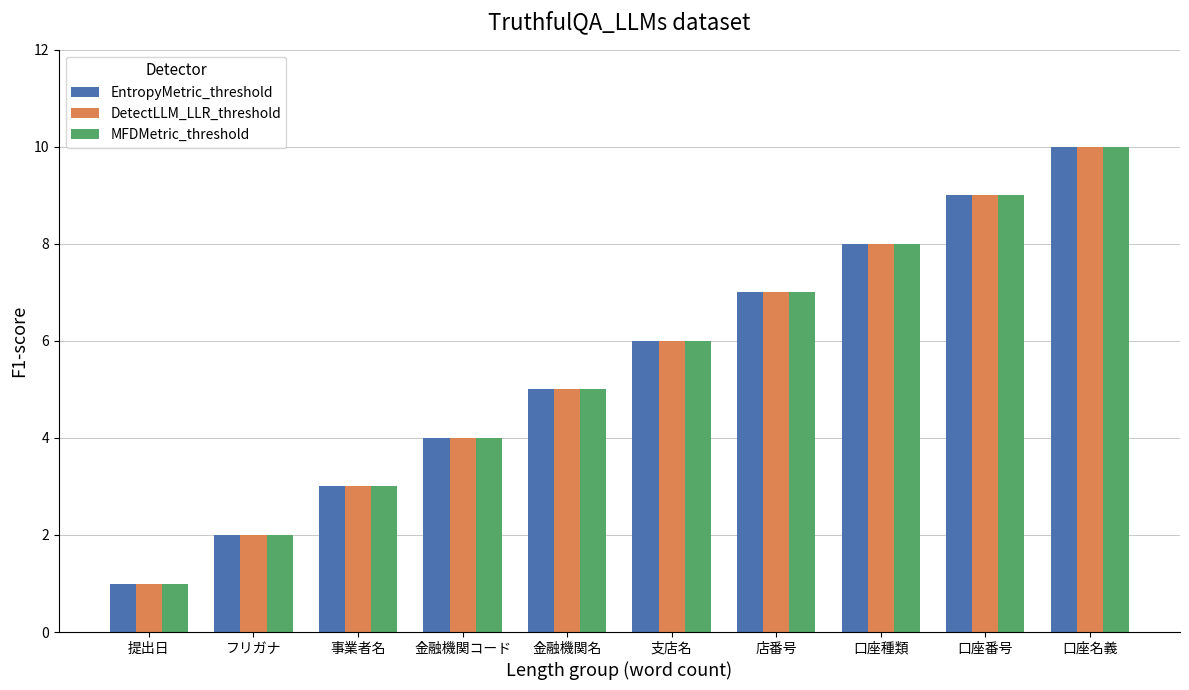

What position from the right is フリガナ?

9